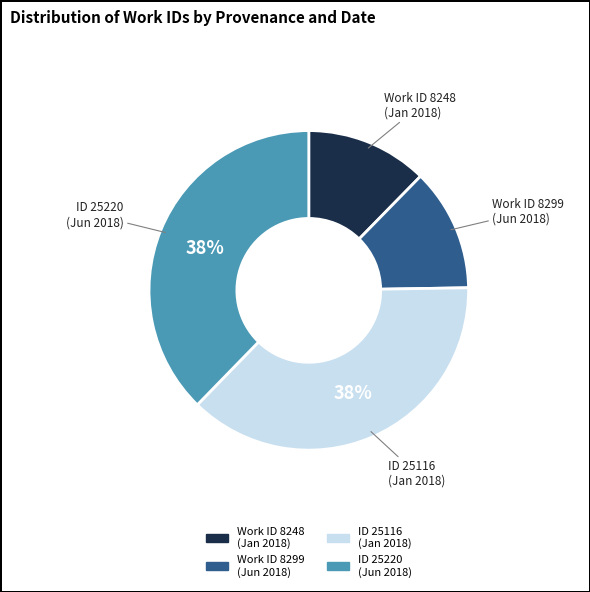

To the nearest percent, what portion does Work ID 8299 (Jun 2018) represent?

12%